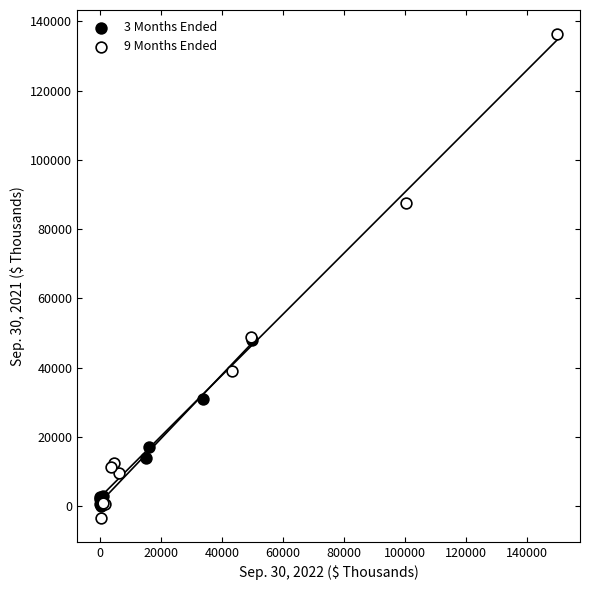

Which series has the widest spread of Y values?

9 Months Ended